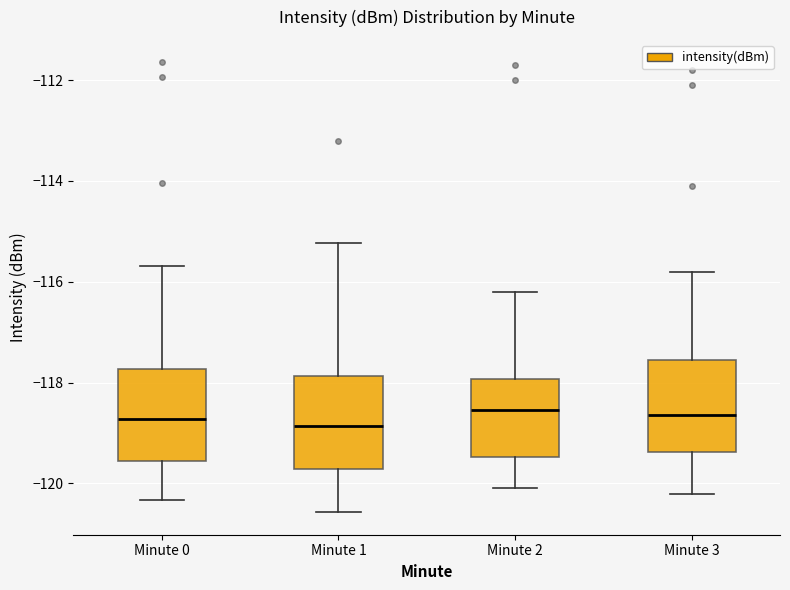

Reading left to right, transcribe this box plot: for each box, give where its median line is, the range the box spans, and where its two whiskers end, as read against the y-axis. The values are not printed on the chart, so give them approximately, as read against the axis.

Minute 0: median -118.8, box -119.6 to -117.8, whiskers -120.4 to -115.6
Minute 1: median -118.8, box -119.8 to -117.8, whiskers -120.6 to -115.2
Minute 2: median -118.6, box -119.4 to -118.0, whiskers -120.0 to -116.2
Minute 3: median -118.6, box -119.4 to -117.6, whiskers -120.2 to -115.8